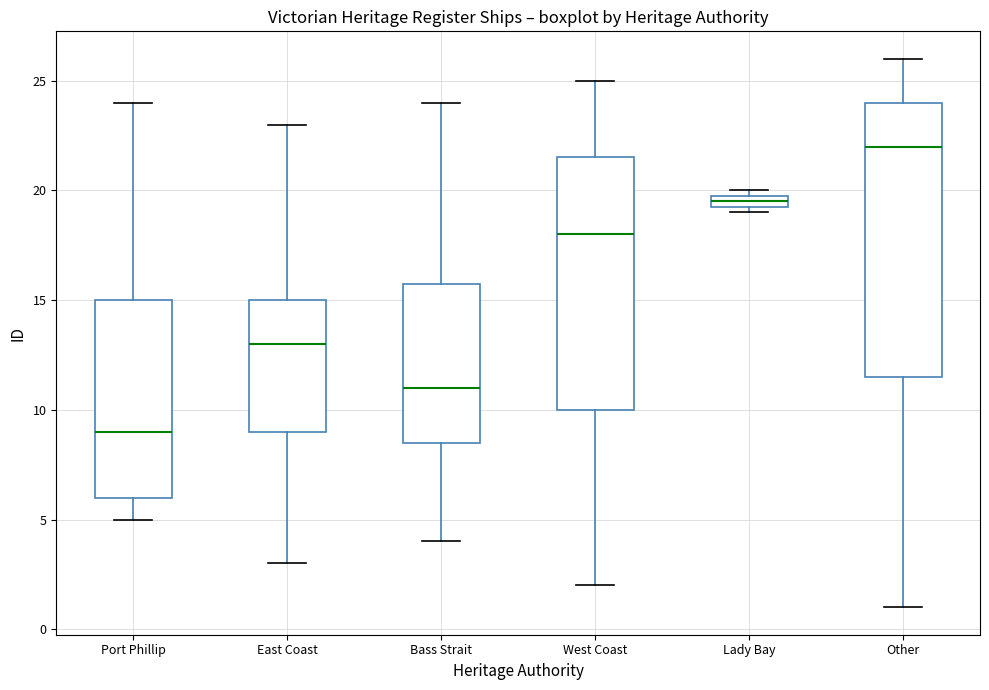

Where is the lower edge of the box for West Coast on the y-axis? The values are not printed on the chart, so give them approximately, as read against the axis.

10.0